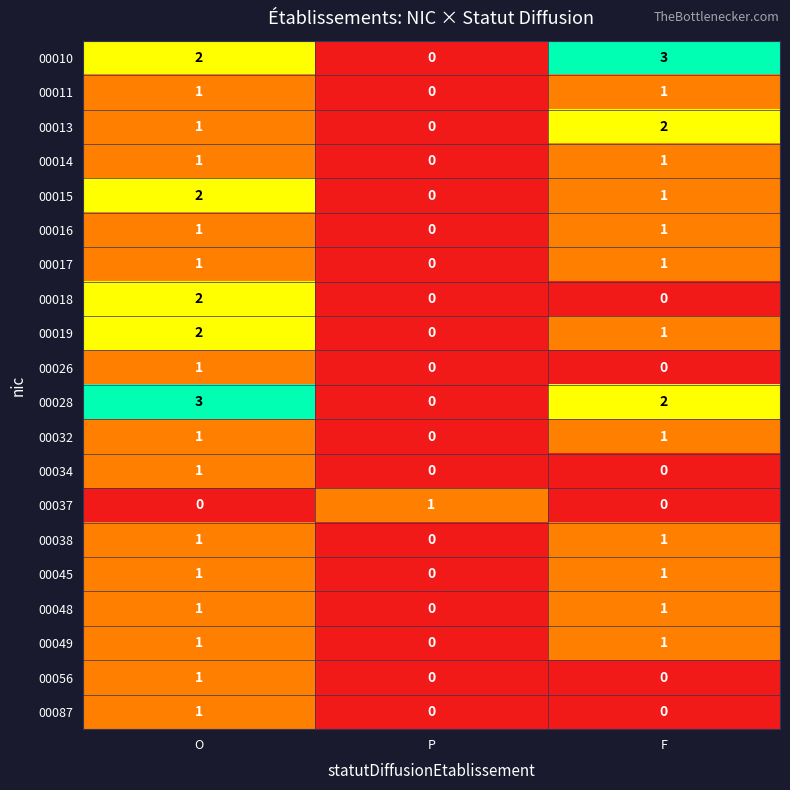

How many values in the 00014 series are below 1?

1